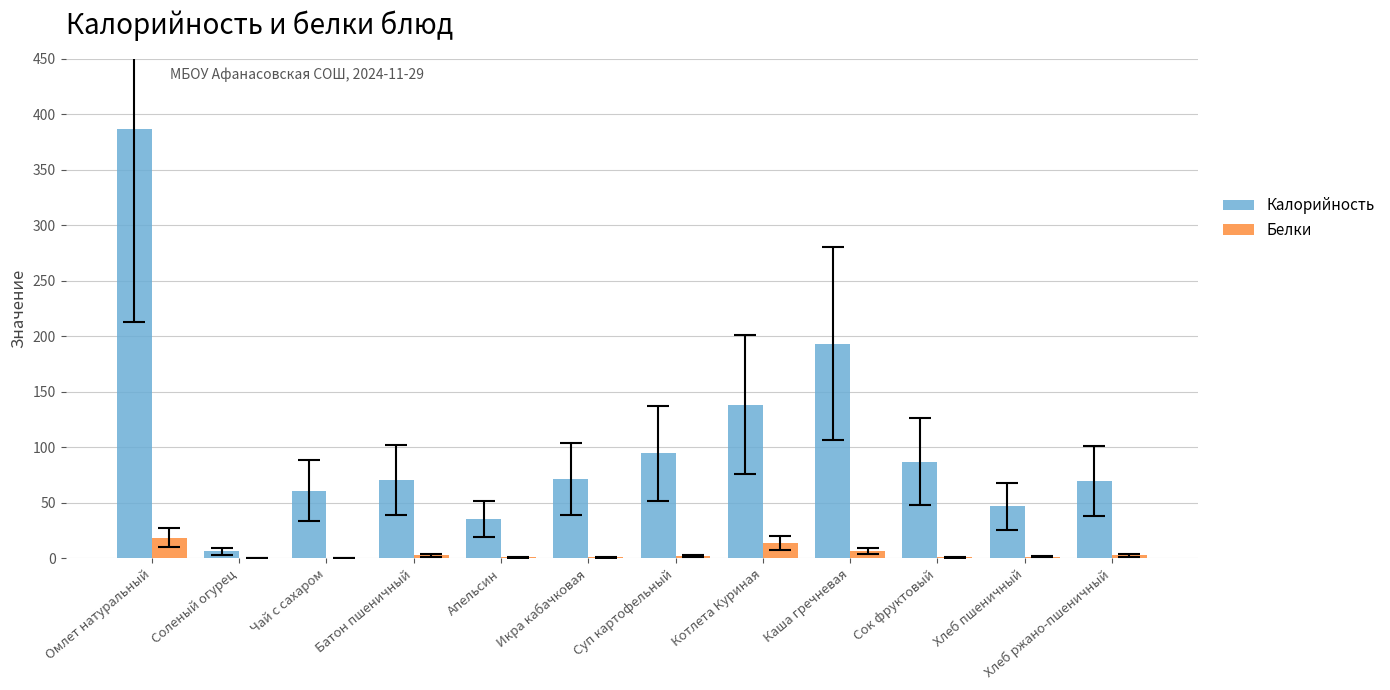

Read the Калорийность value at Апельсин.

35.8